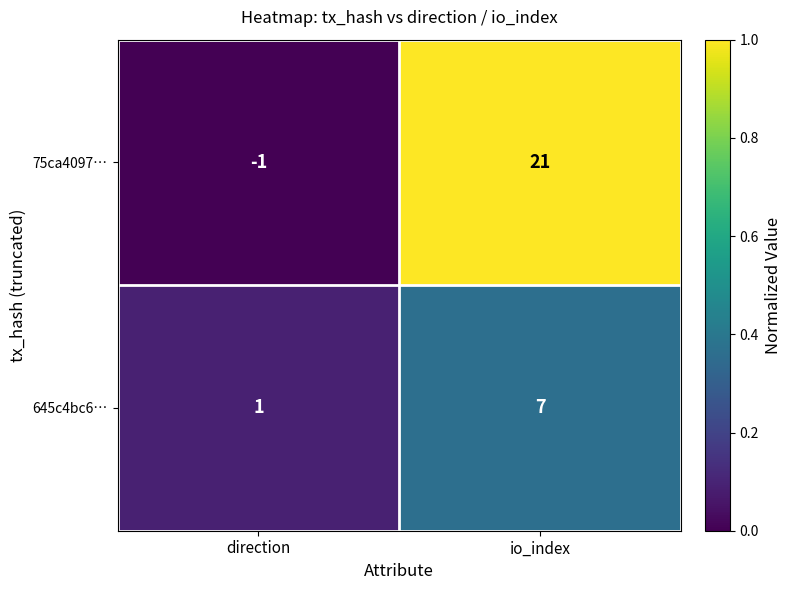

What is the greatest value displayed?

21